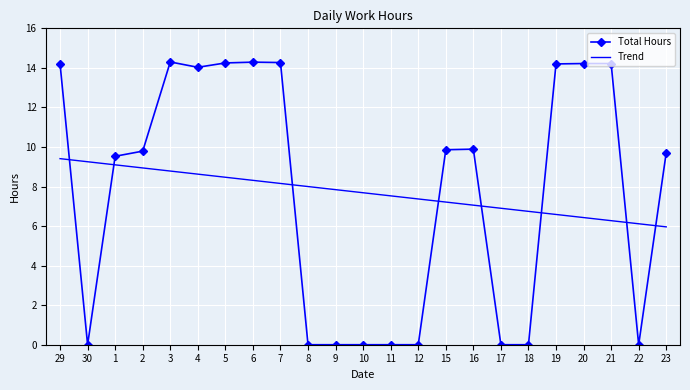

After their last crossing, which series has the higher values: Trend or Total Hours?

Total Hours